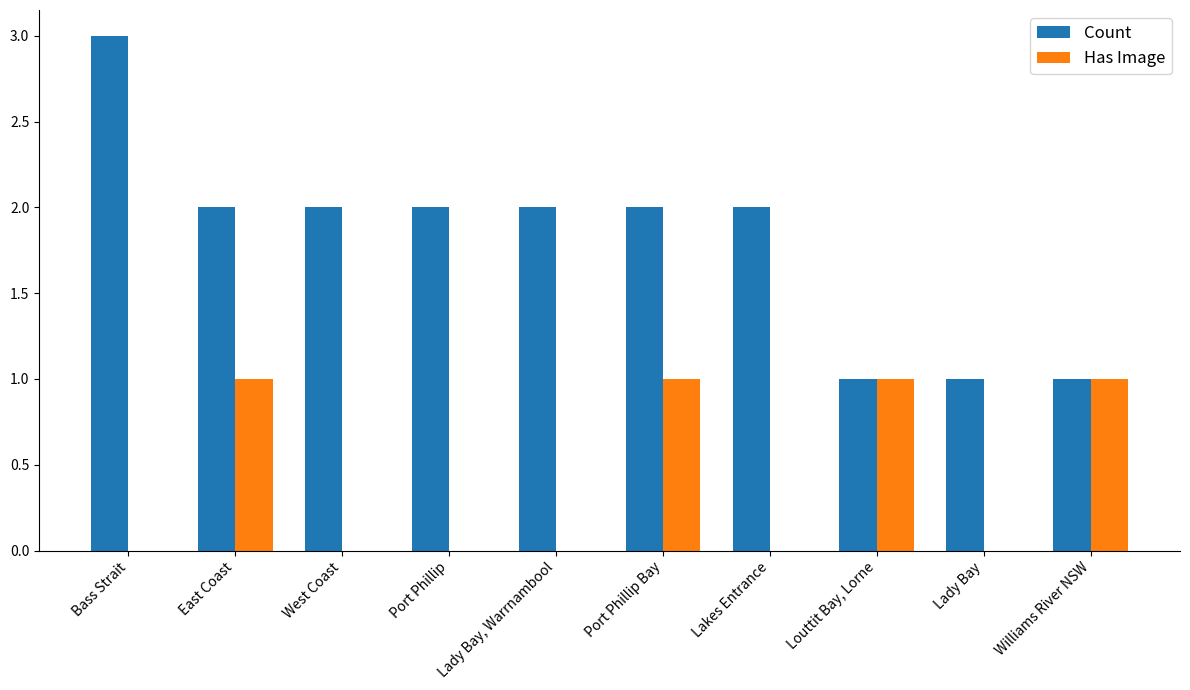

What is the sum of all Count values?

18